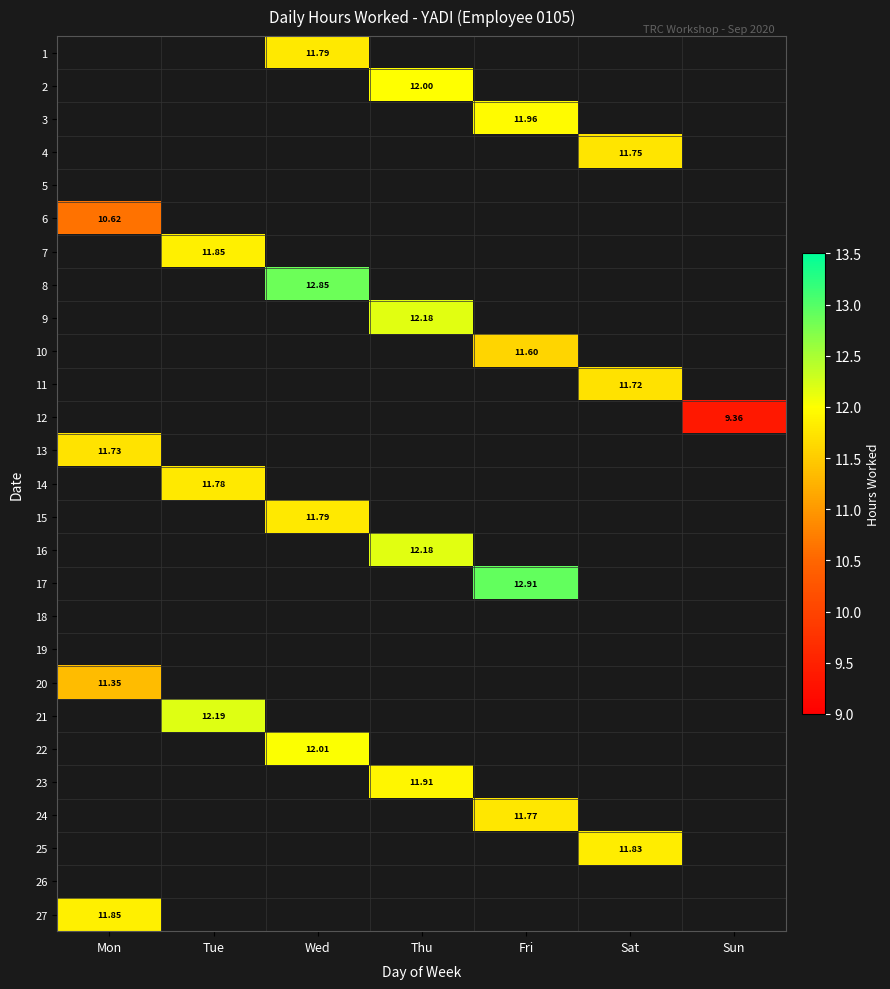

How many data points does each series have?

7